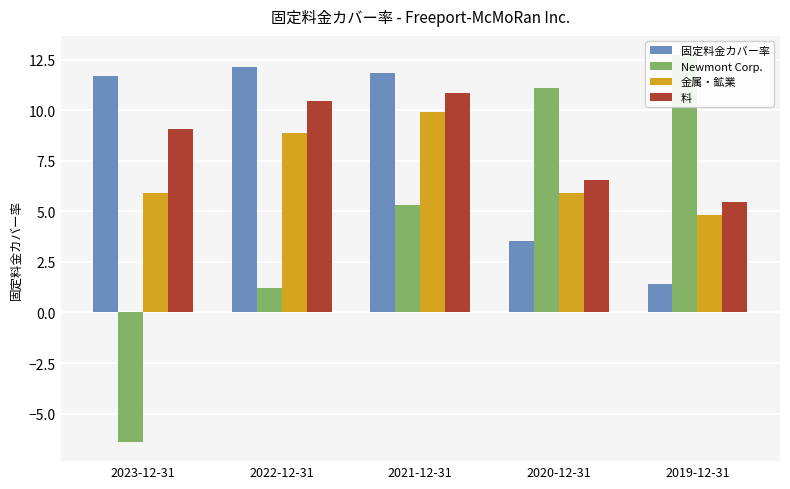

Which category has the lowest value across all series?

2023-12-31